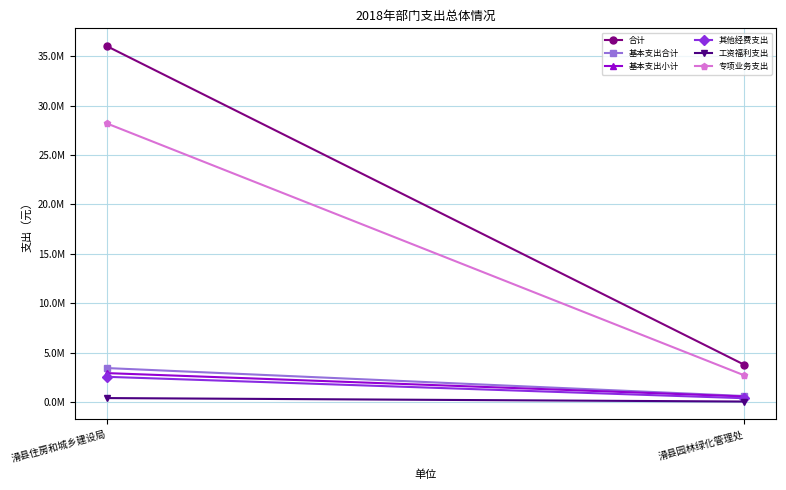

Reading left to right, what are all the values shown in this chart?

合计: 滑县住房和城乡建设局=36023997.5	滑县园林绿化管理处=3764920.8
基本支出合计: 滑县住房和城乡建设局=3436126.6	滑县园林绿化管理处=606566.7
基本支出小计: 滑县住房和城乡建设局=2925986.8	滑县园林绿化管理处=559637.6
其他经费支出: 滑县住房和城乡建设局=2550261.0	滑县园林绿化管理处=383359.6
工资福利支出: 滑县住房和城乡建设局=397972.9	滑县园林绿化管理处=46929.1
专项业务支出: 滑县住房和城乡建设局=28198849.5	滑县园林绿化管理处=2691468.0